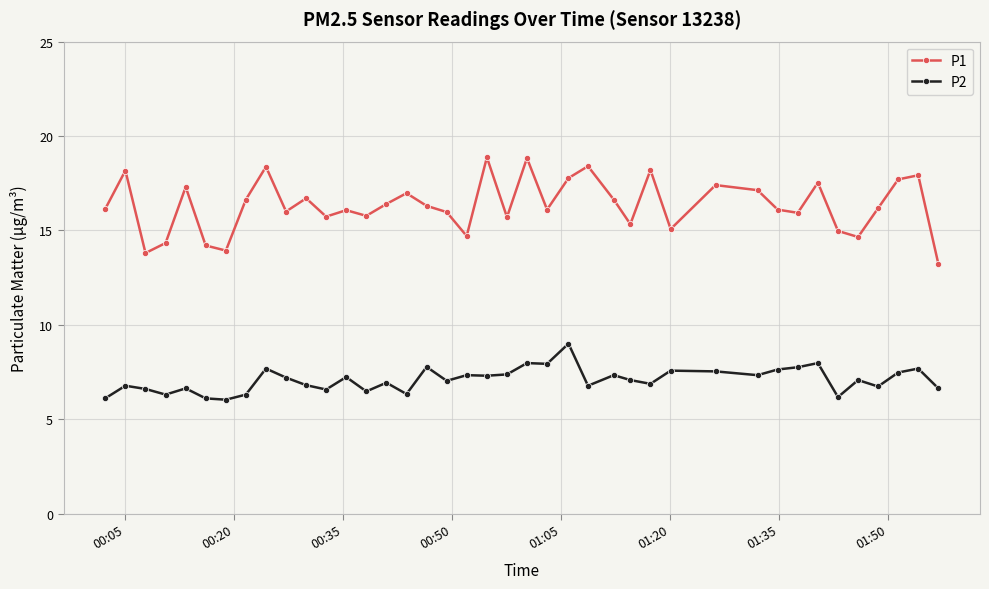

True or false: P1 and P2 cross at least once.

False